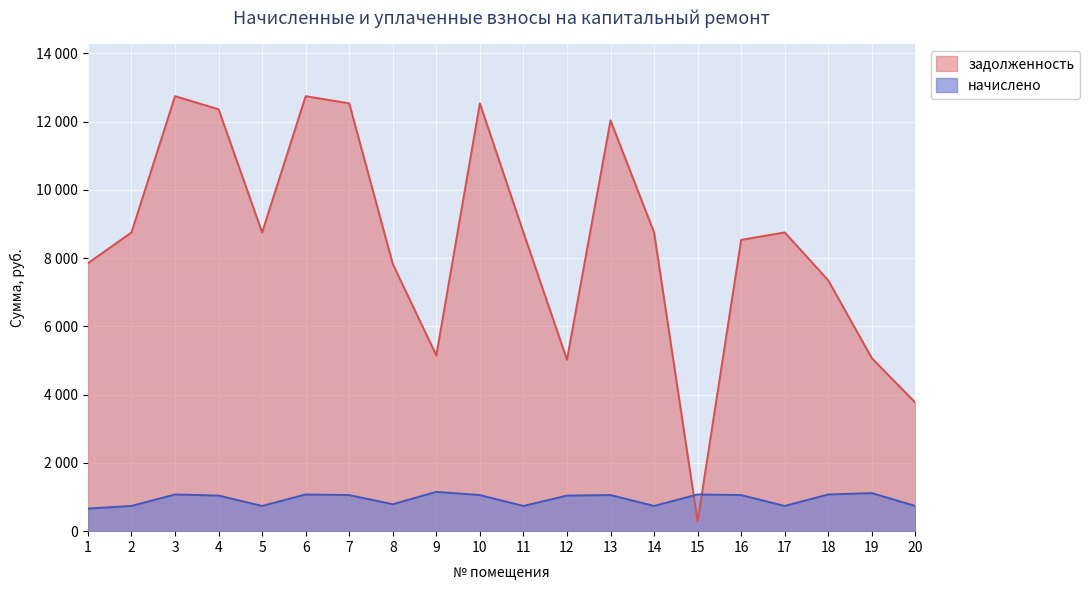

What is the approximate value of начислено at 12?

1043.3